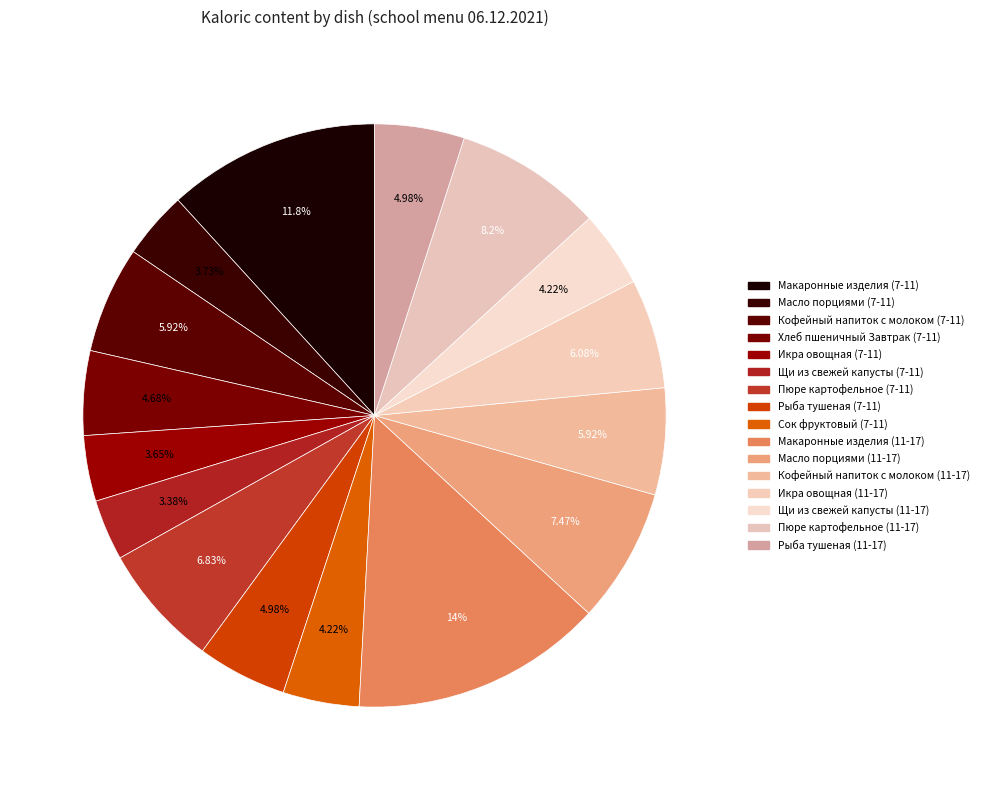

To the nearest percent, what is the combined percentage of Масло порциями (7-11) and Сок фруктовый (7-11)?

8%